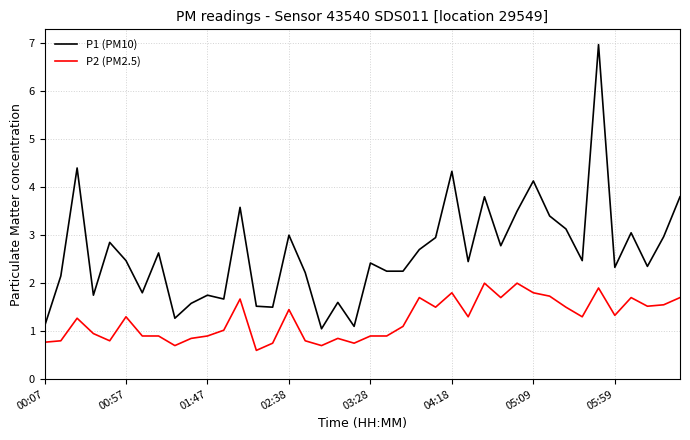

What is the difference between the maximum and minimum values in the P1 (PM10) series?

5.9